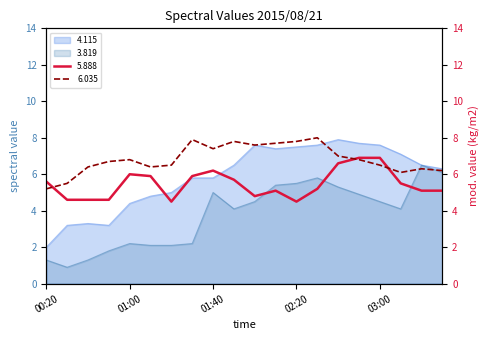

Which series ends up on top after the final intersection of 6.035 and 4.115?

4.115